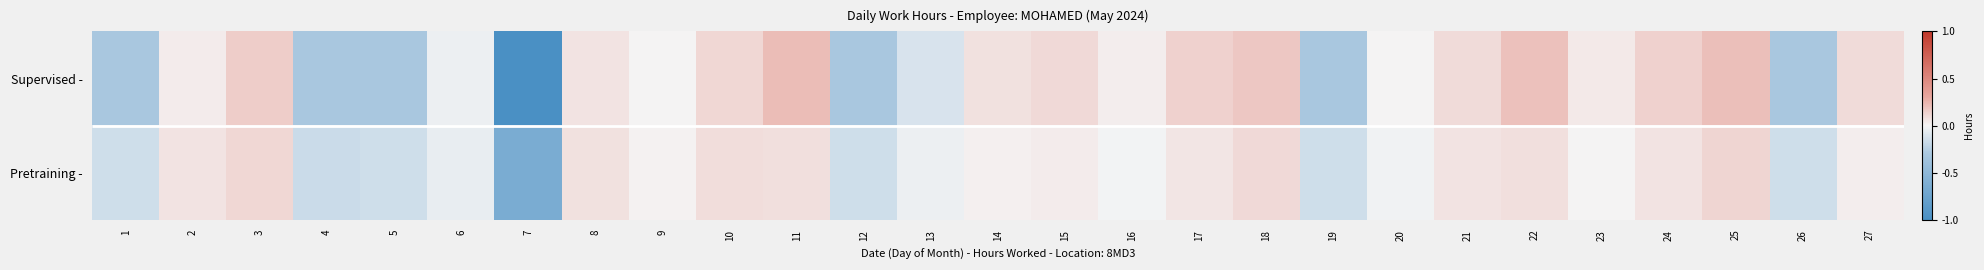

List the labels in order of Pretraining - value, largest first.

25, 3, 18, 10, 22, 11, 8, 21, 24, 2, 17, 15, 27, 14, 9, 23, 16, 20, 13, 6, 1, 5, 12, 19, 26, 4, 7